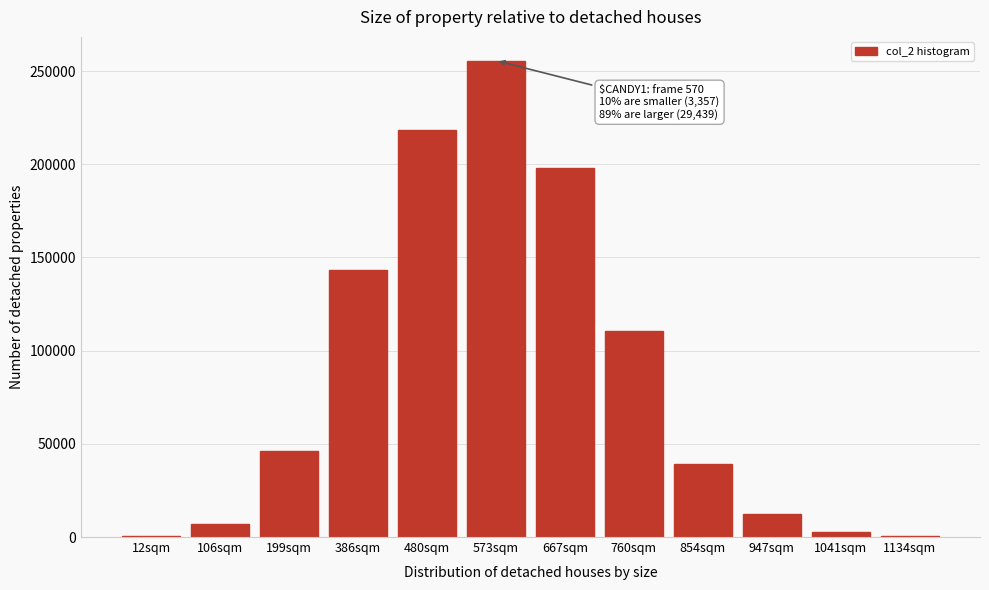

What is the change in value from 480sqm to 947sqm?

-206133